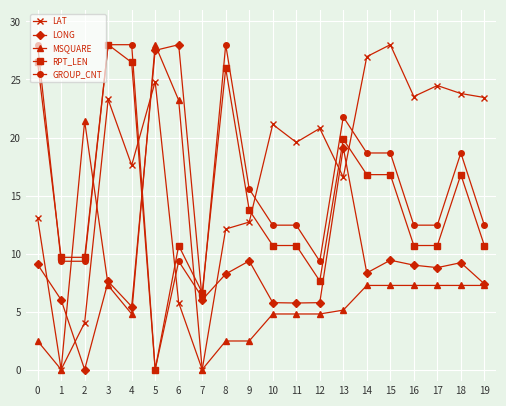

After their last crossing, which series has the higher values: LONG or RPT_LEN?

RPT_LEN